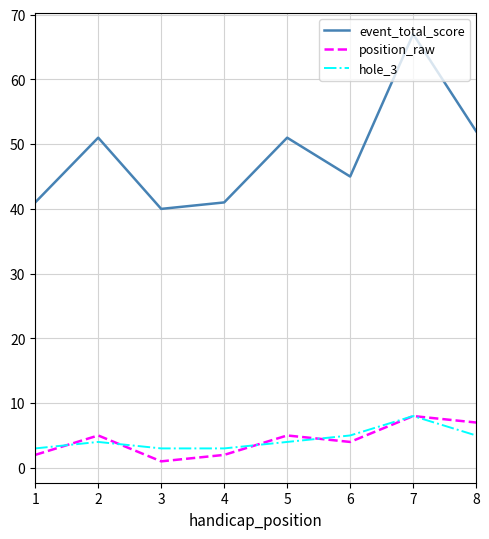

At which category is the sum across all series the highest?

7